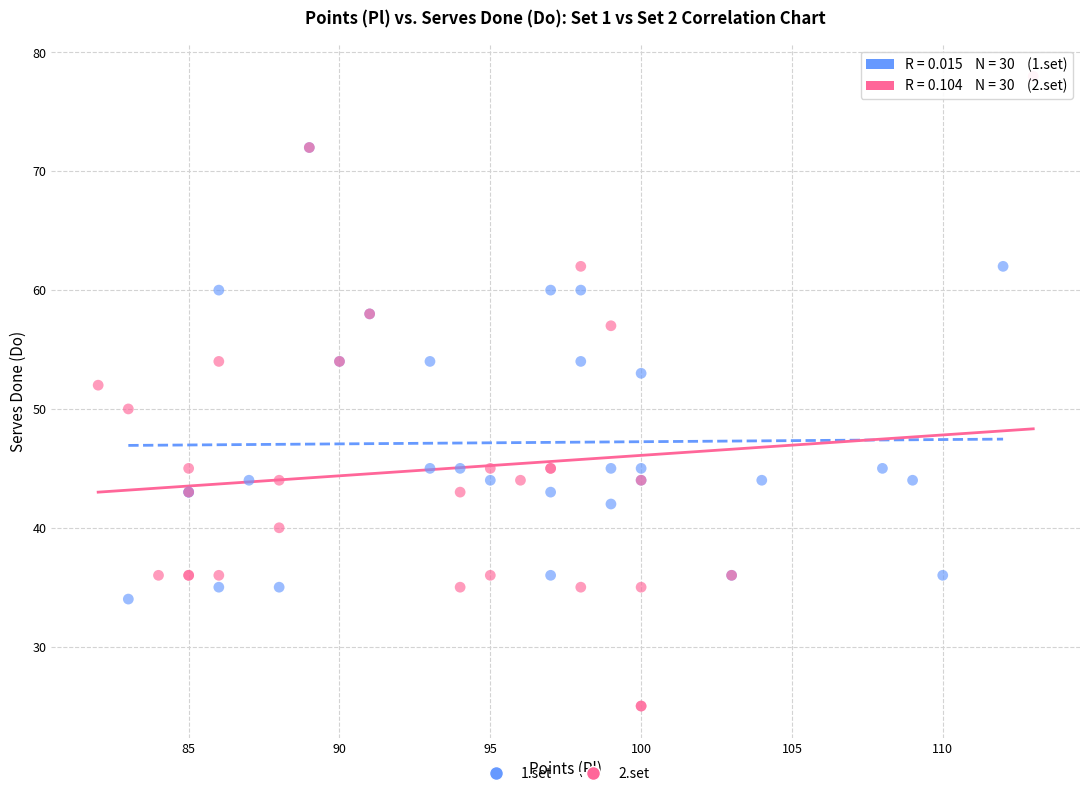

Which series contains the lowest Y value?

2.set